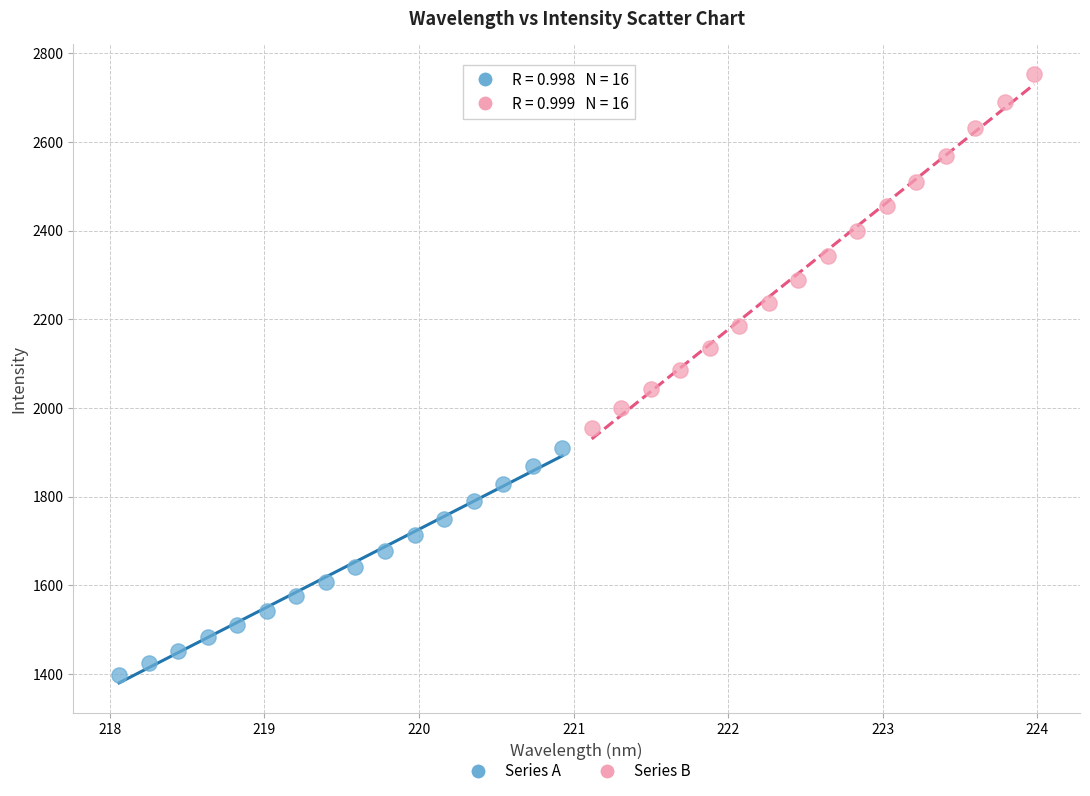

What are all the series names shown in the legend?

Series A, Series B